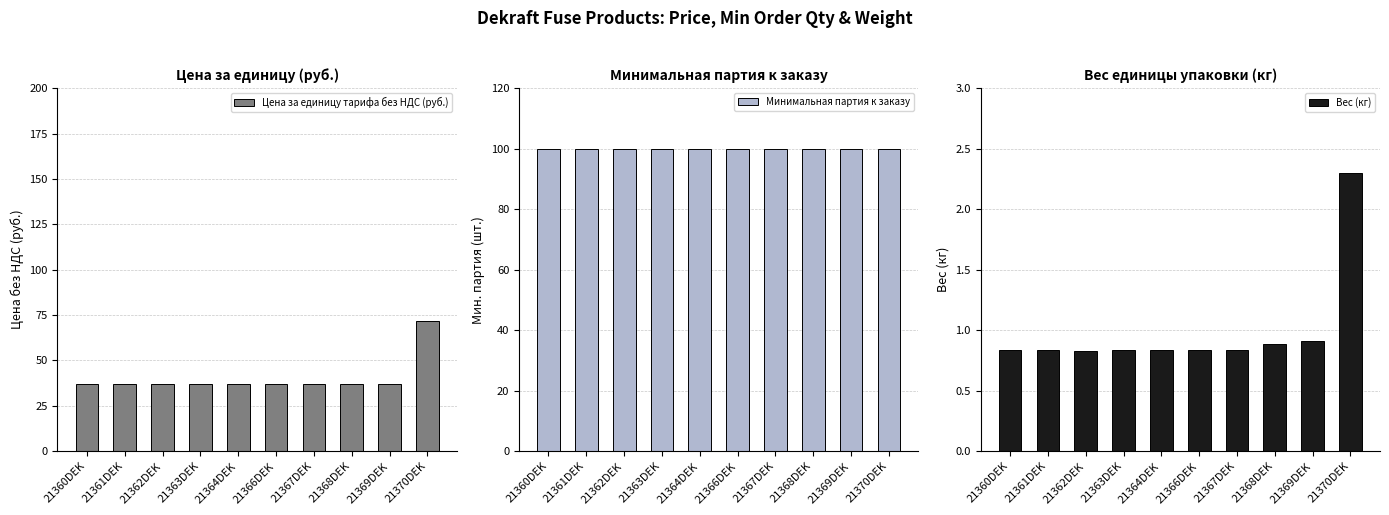

What is the spread (max minus min) of values at 21364DEK?

99.2